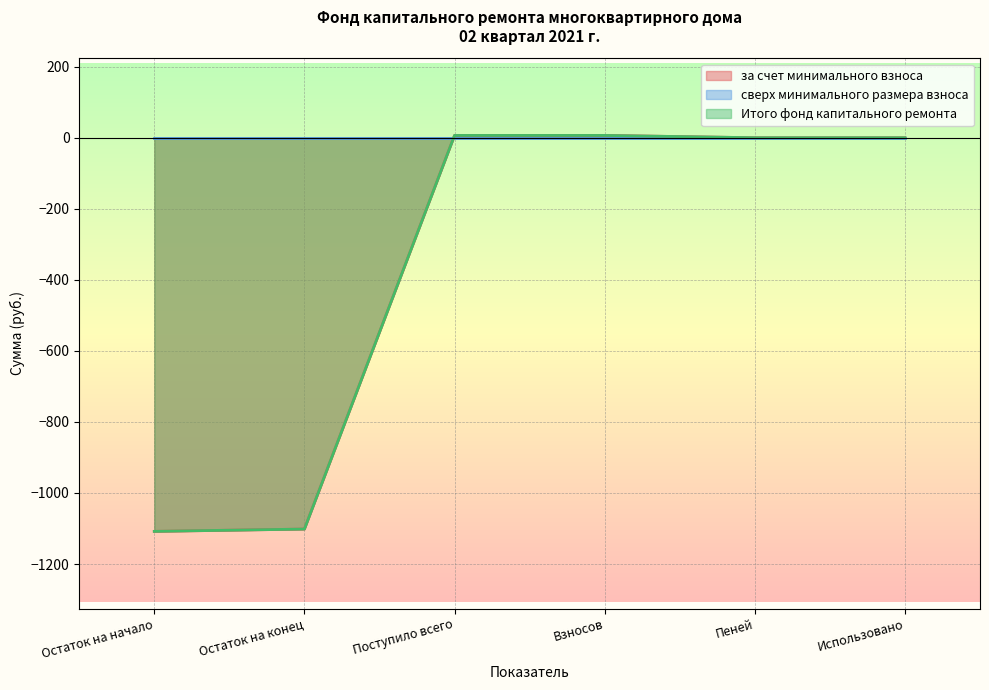

Reading right to left, what are all the values shown in this chart?

за счет минимального взноса: 0.0	0.0	6.5	6.5	-1101.6	-1108.1
Итого фонд капитального ремонта: 0.0	0.0	6.5	6.5	-1101.6	-1108.1